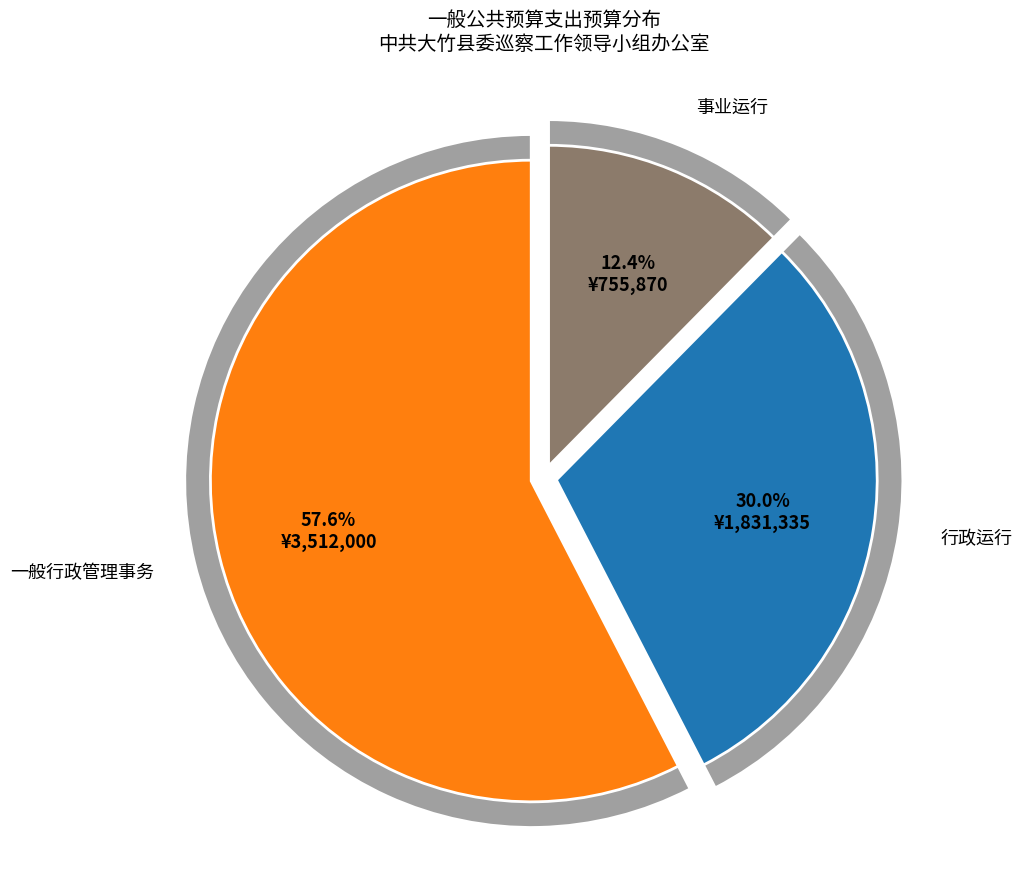

The 行政单位医疗 slice represents 11% of the pie. True or false?

False